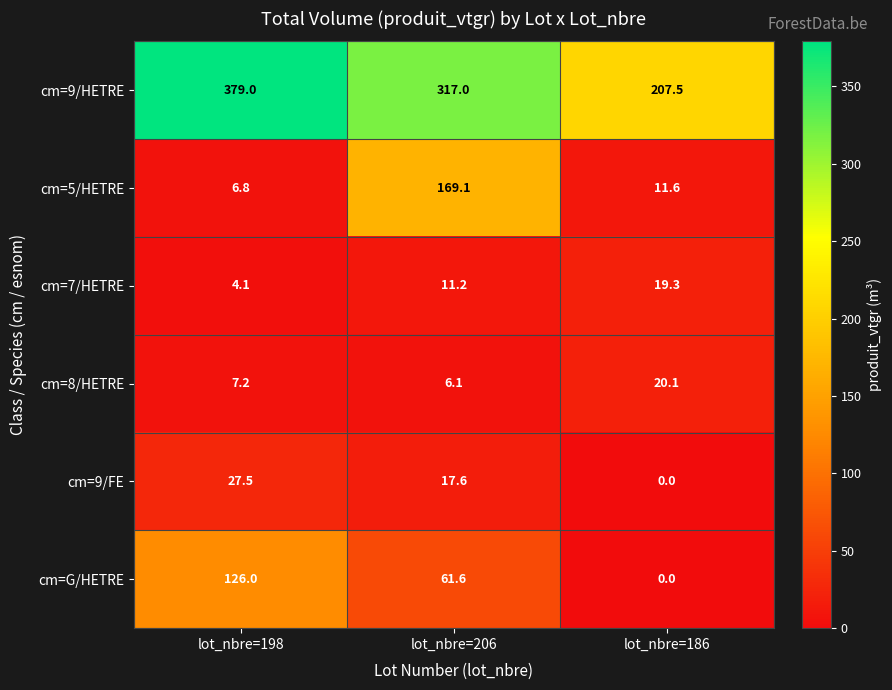

What is the spread (max minus min) of values at lot_nbre=186?

207.5